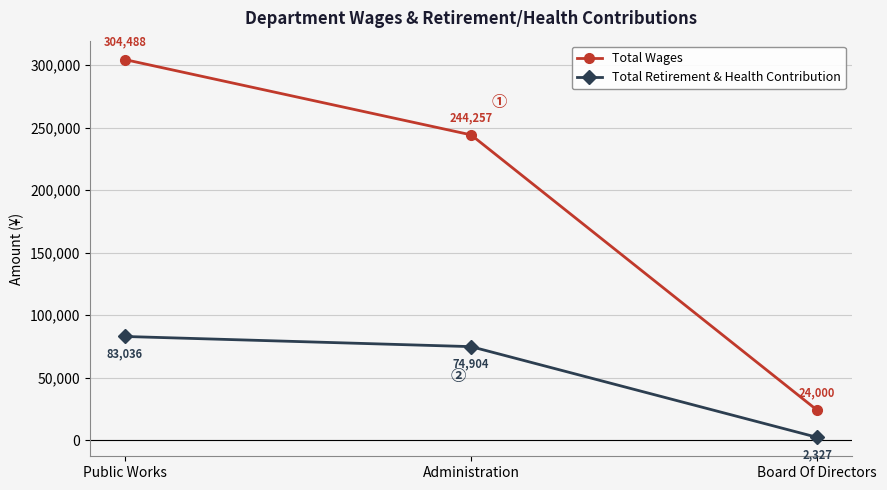

Which series has the largest range (max minus min)?

Total Wages